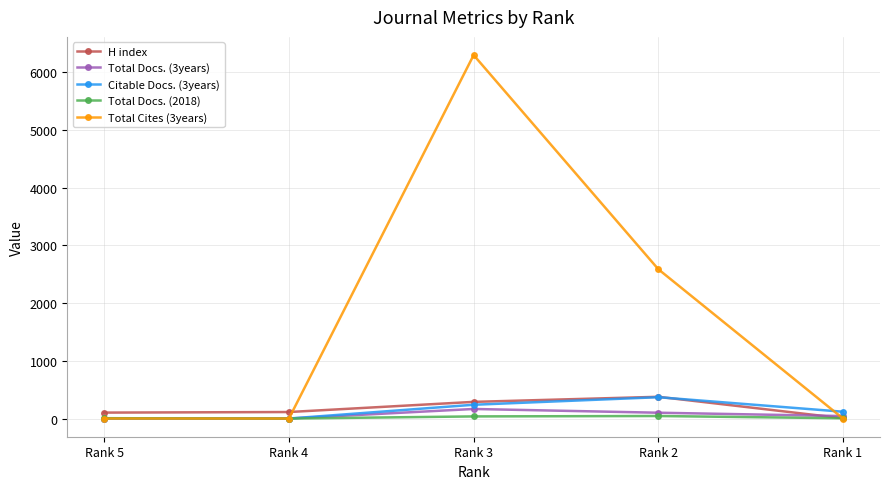

Is it true that Total Cites (3years) equals -2986 at Rank 5?

False